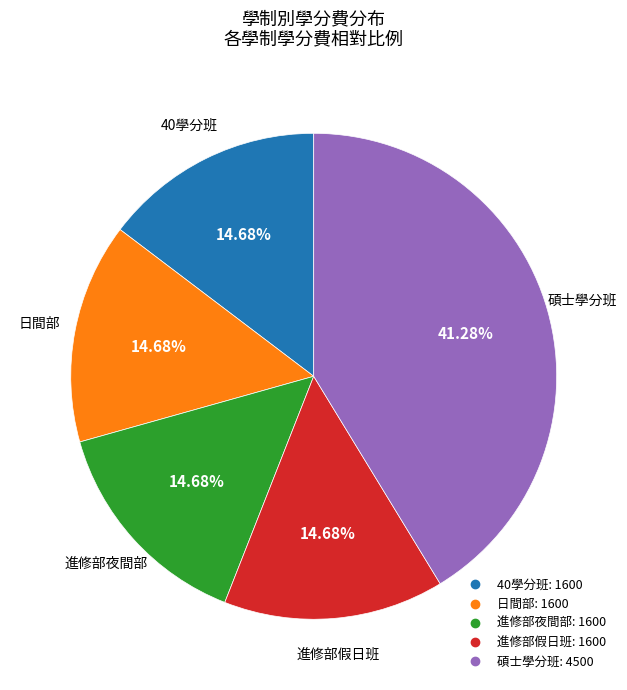

Is the sum of 40學分班 and 碩士學分班 greater than half?

Yes